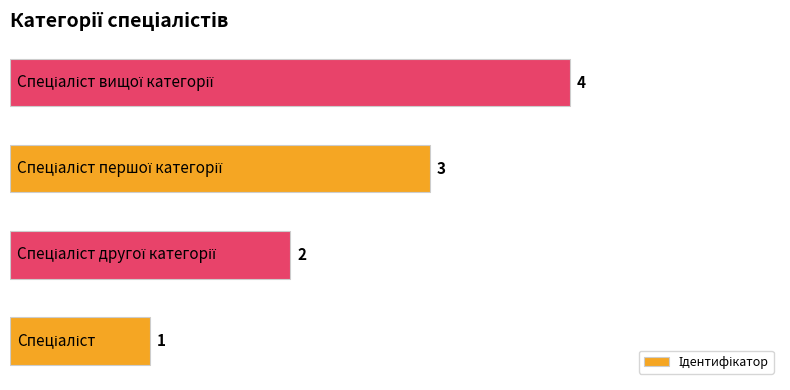

How many bars are there in total?

4